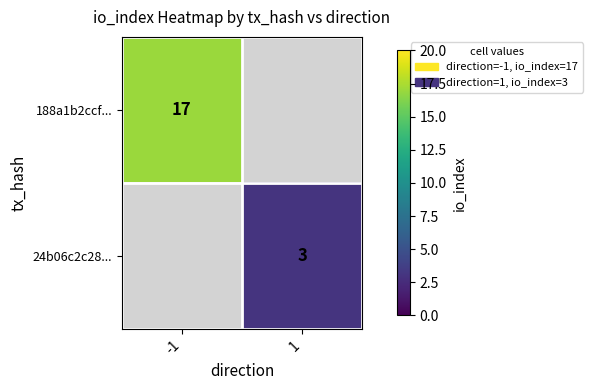

True or false: 24b06c2c28... has a value of 3 at 1.

True